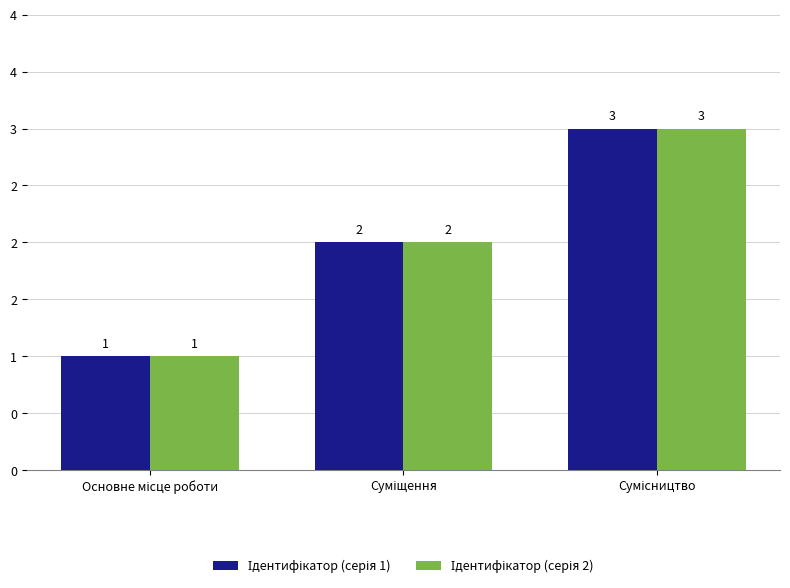

Where is Ідентифікатор (серія 1) nearest to the value 2?

Суміщення